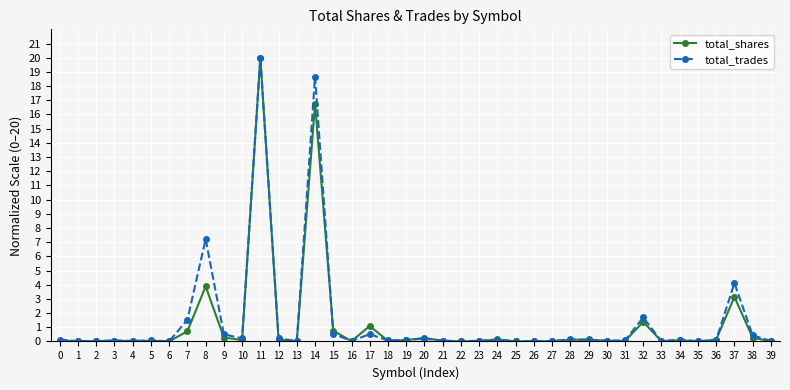

Rank the series by their average value, from highest to lowest.

total_trades, total_shares